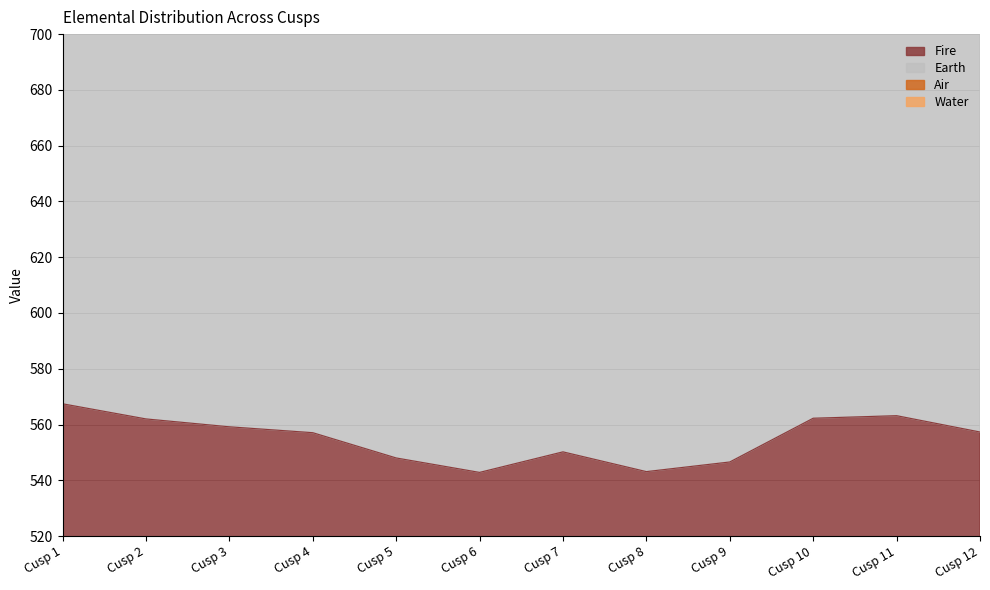

Reading left to right, list all the values displayed in this chart.

Fire: Cusp 1=567.4	Cusp 2=562.0	Cusp 3=559.2	Cusp 4=557.1	Cusp 5=548.0	Cusp 6=542.8	Cusp 7=550.2	Cusp 8=543.1	Cusp 9=546.6	Cusp 10=562.3	Cusp 11=563.2	Cusp 12=557.3
Water: Cusp 1=1655.9	Cusp 2=1650.9	Cusp 3=1656.3	Cusp 4=1669.6	Cusp 5=1670.0	Cusp 6=1667.2	Cusp 7=1679.7	Cusp 8=1672.2	Cusp 9=1667.5	Cusp 10=1667.7	Cusp 11=1659.2	Cusp 12=1650.9